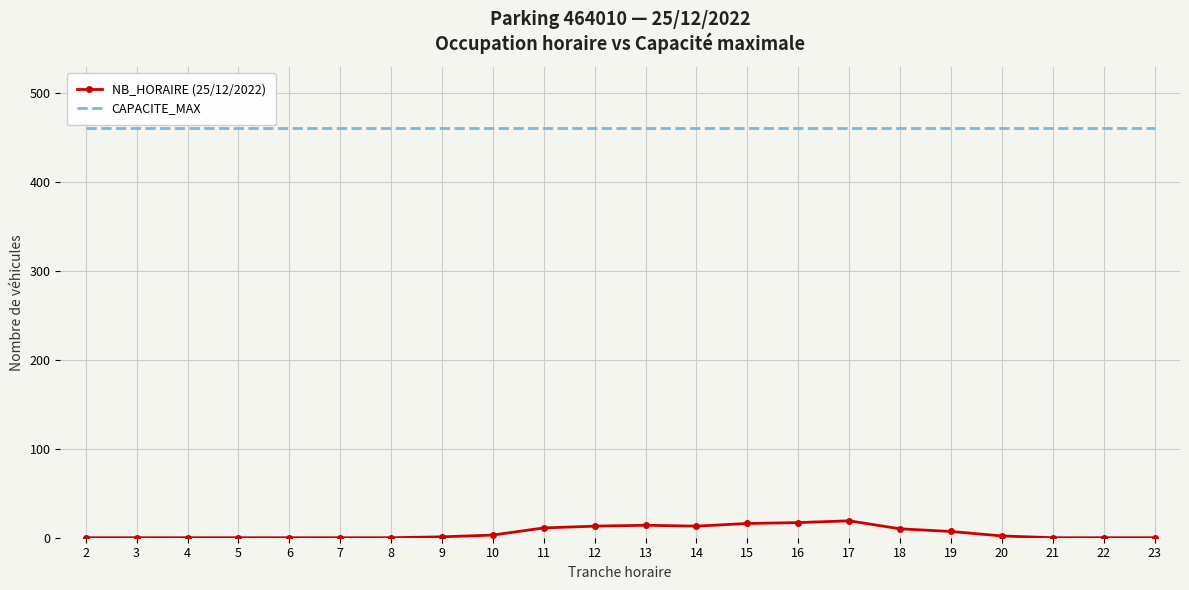

Is the value of NB_HORAIRE (25/12/2022) at 13 greater than the value of CAPACITE_MAX at 12?

No